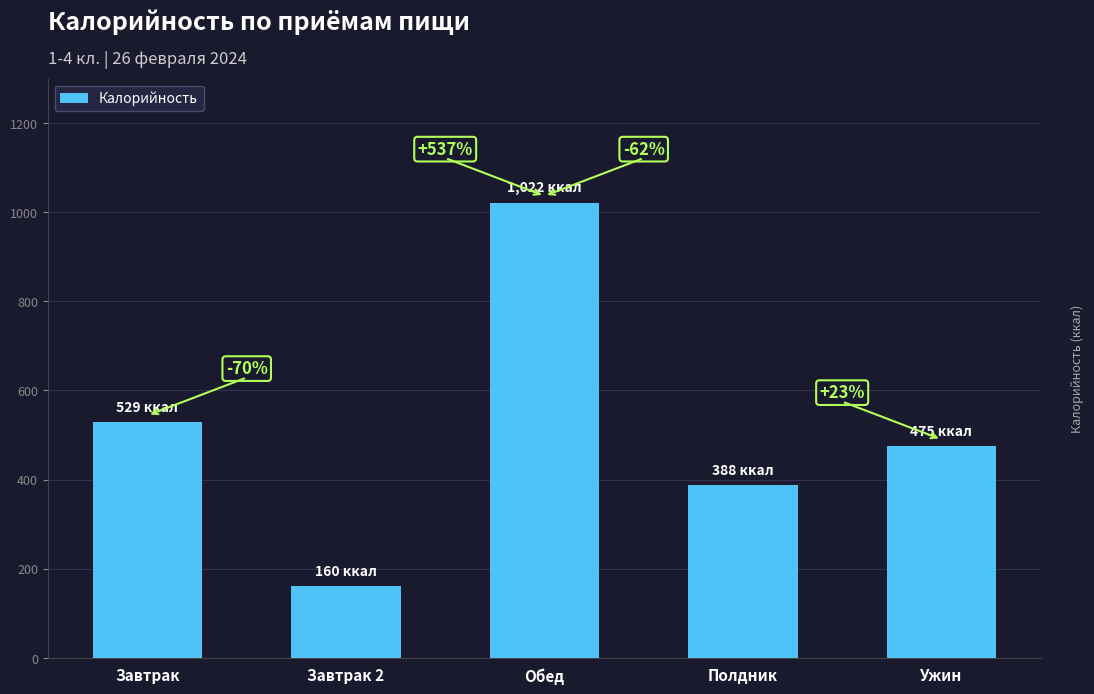

Rank the categories by value from highest to lowest.

Обед, Завтрак, Ужин, Полдник, Завтрак 2